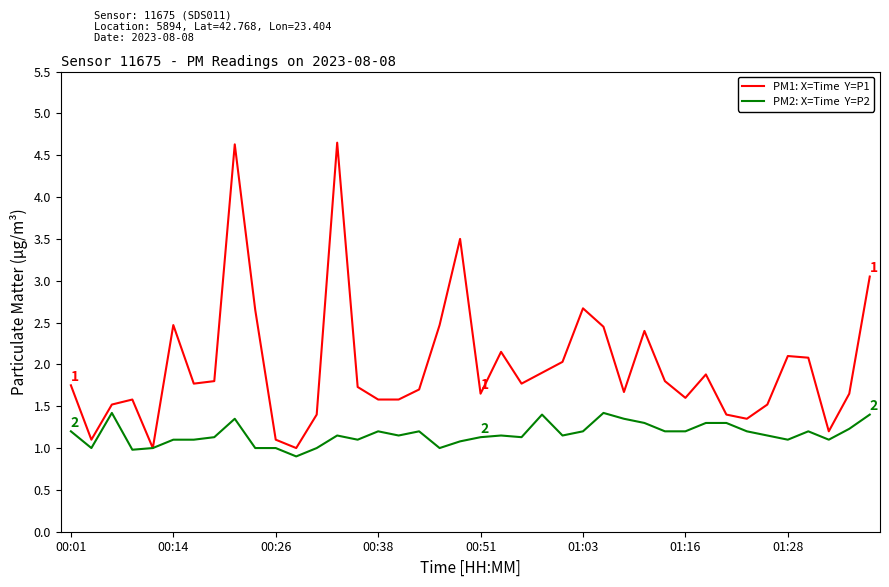

What is the minimum value shown in the chart?

0.9